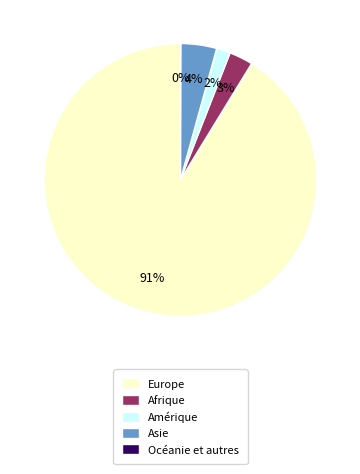

Is there a majority slice in this chart?

Yes